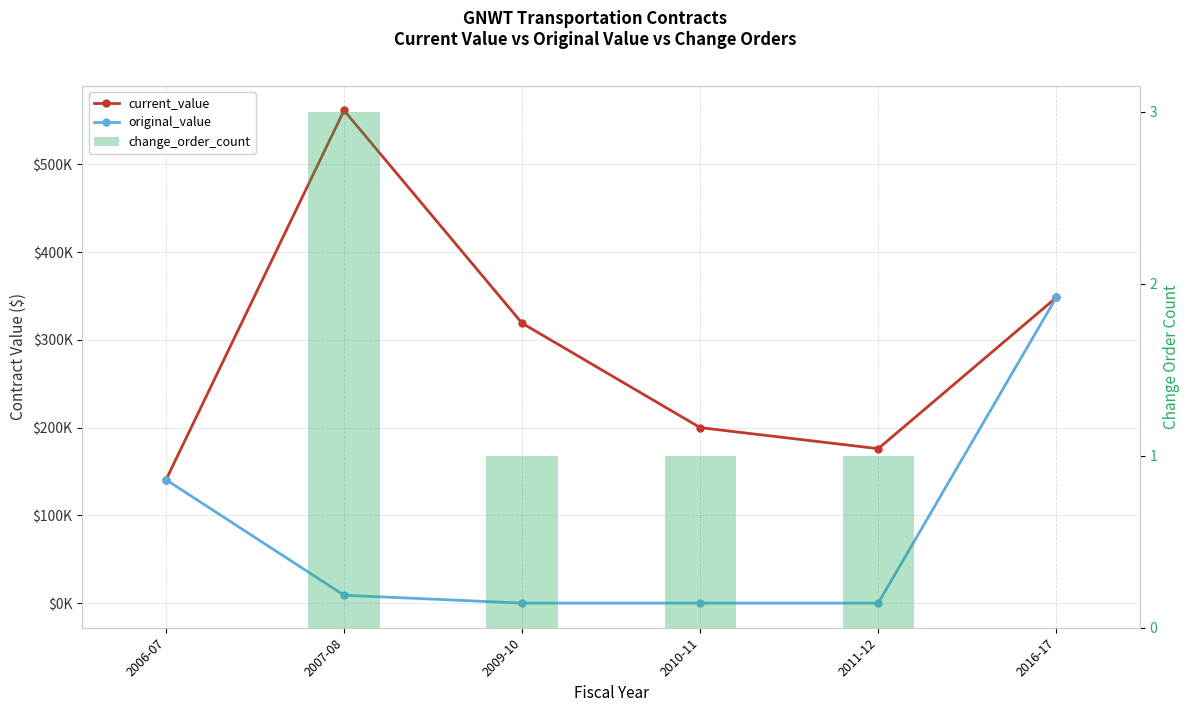

What is the sum of the current_value values at 2010-11 and 2016-17?

548312.0